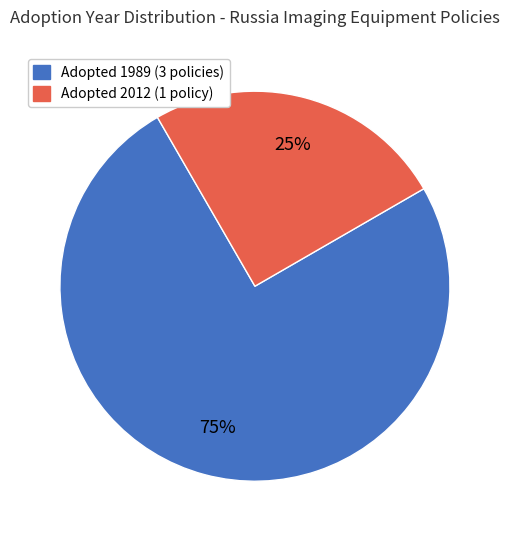

To the nearest percent, what is the difference between the largest and smallest slice percentages?

50%